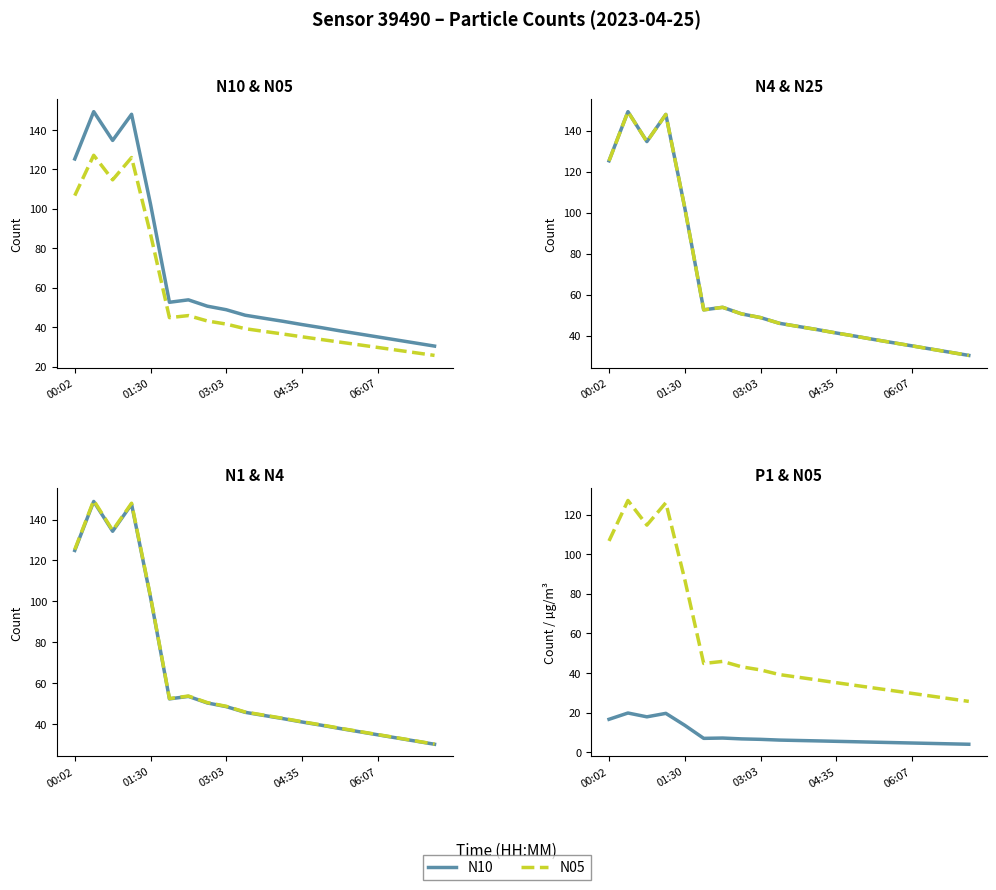

Is it true that N25 equals 39.8 at 13?

True